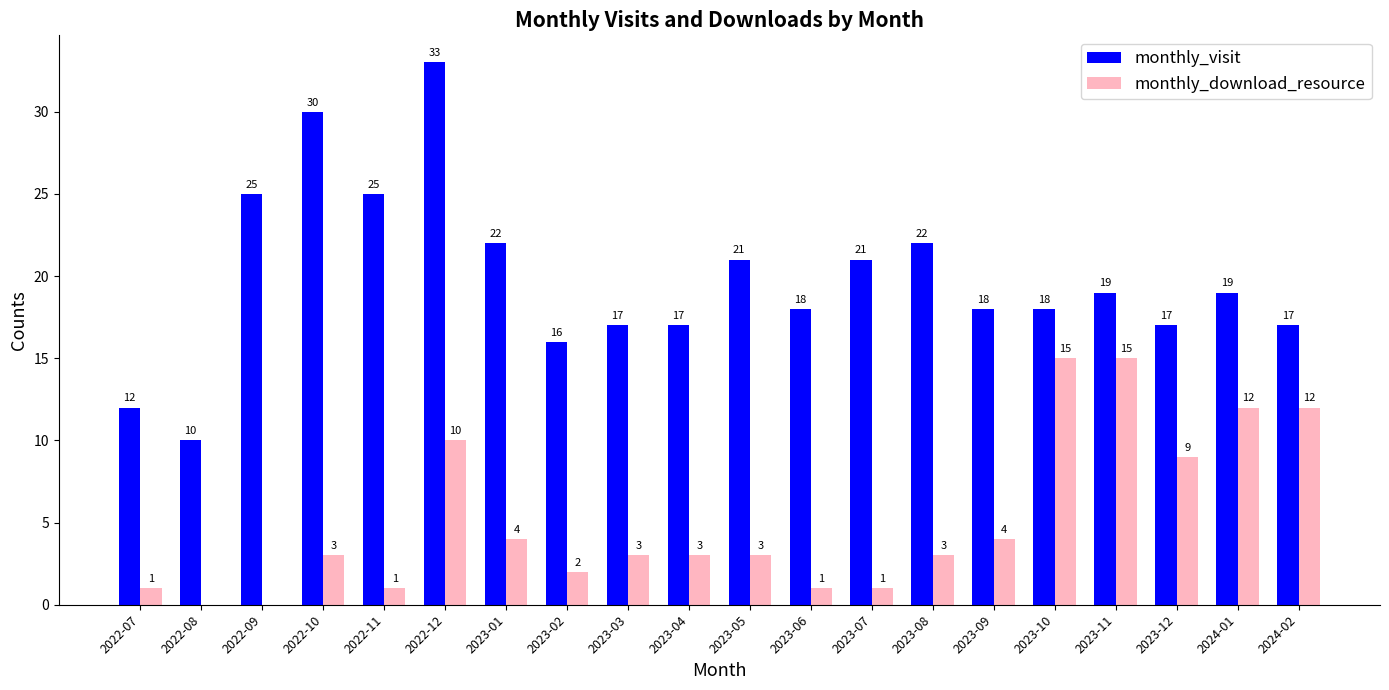

What is the difference between the monthly_download_resource values at 2023-04 and 2023-12?

6